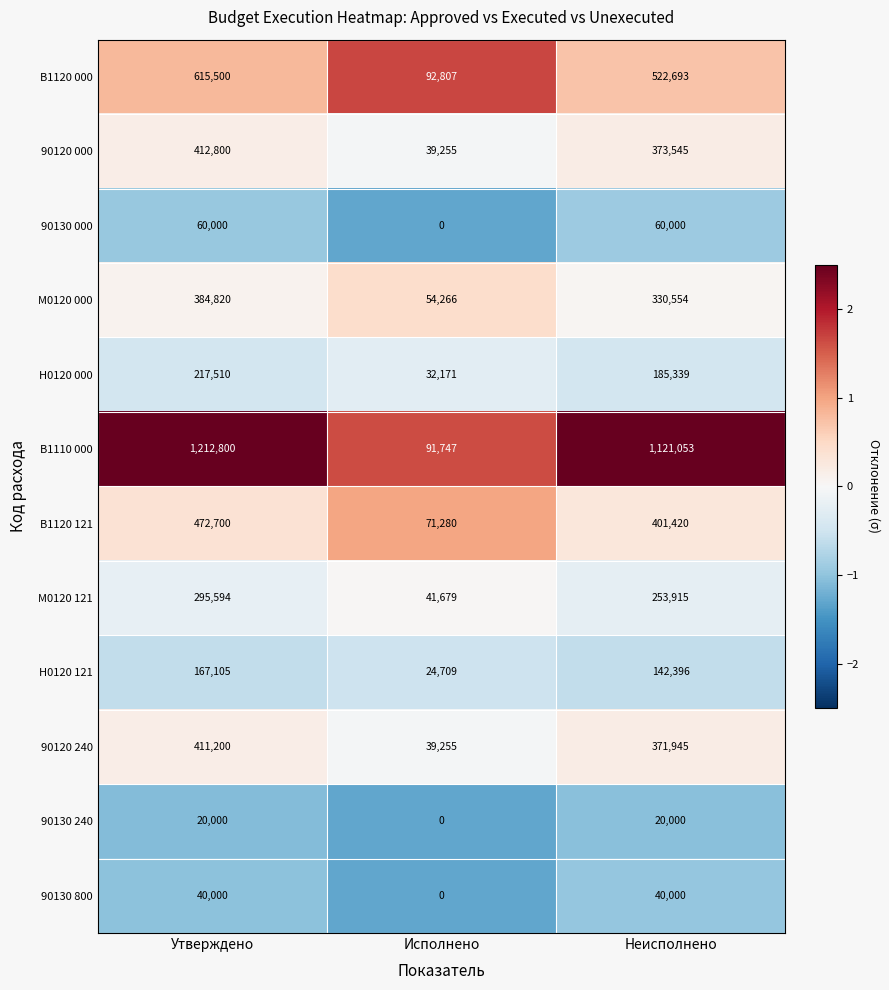

The value of М0120 000 at Неисполнено is 560047. True or false?

False